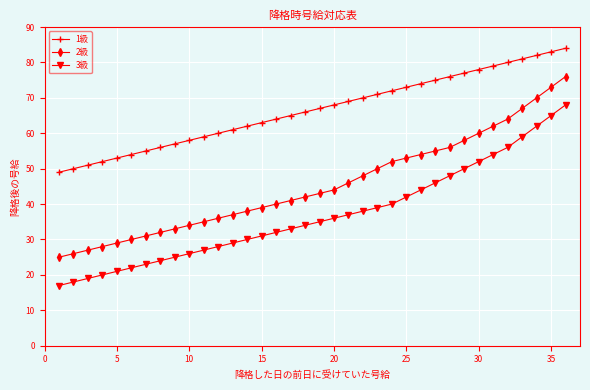

Rank the series by their maximum value, from highest to lowest.

1級, 2級, 3級